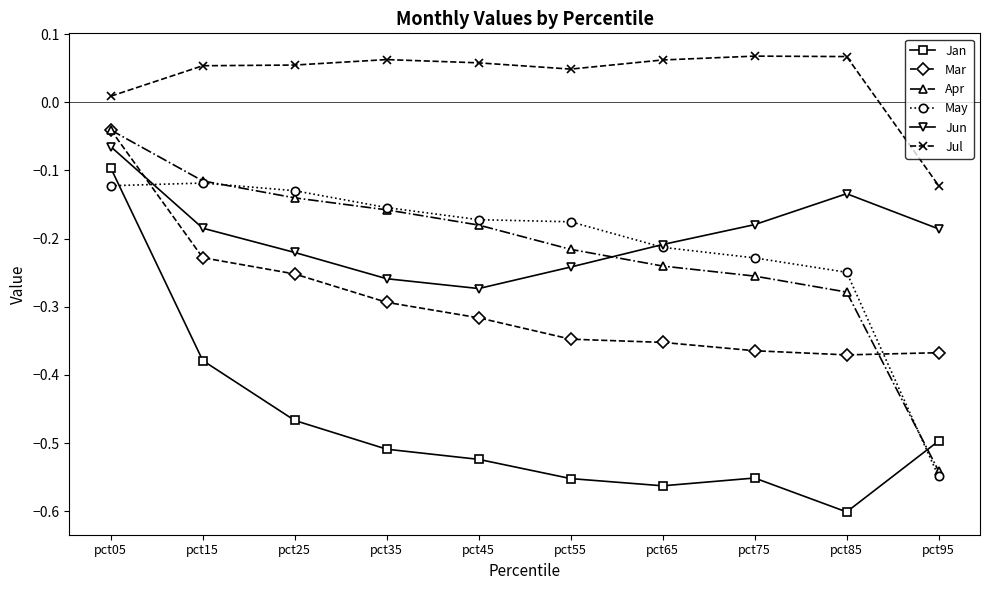

True or false: Mar has a value of -0.4 at pct25.

False